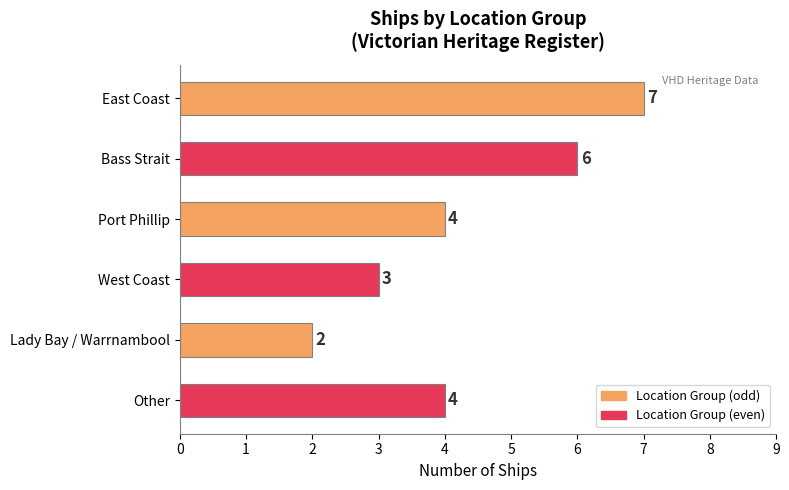

The chart shows a value of 4 at Port Phillip. True or false?

True